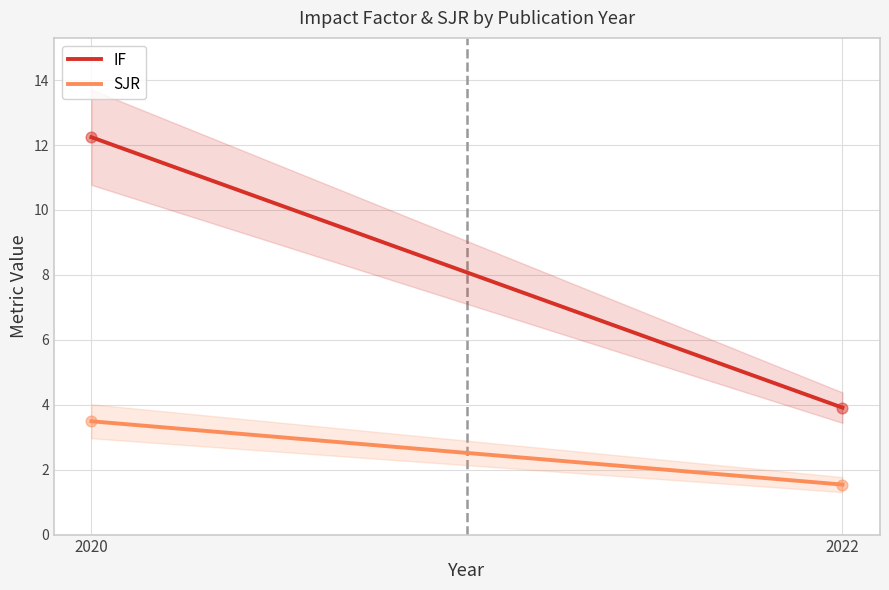

Which series reaches the minimum Y coordinate?

SJR